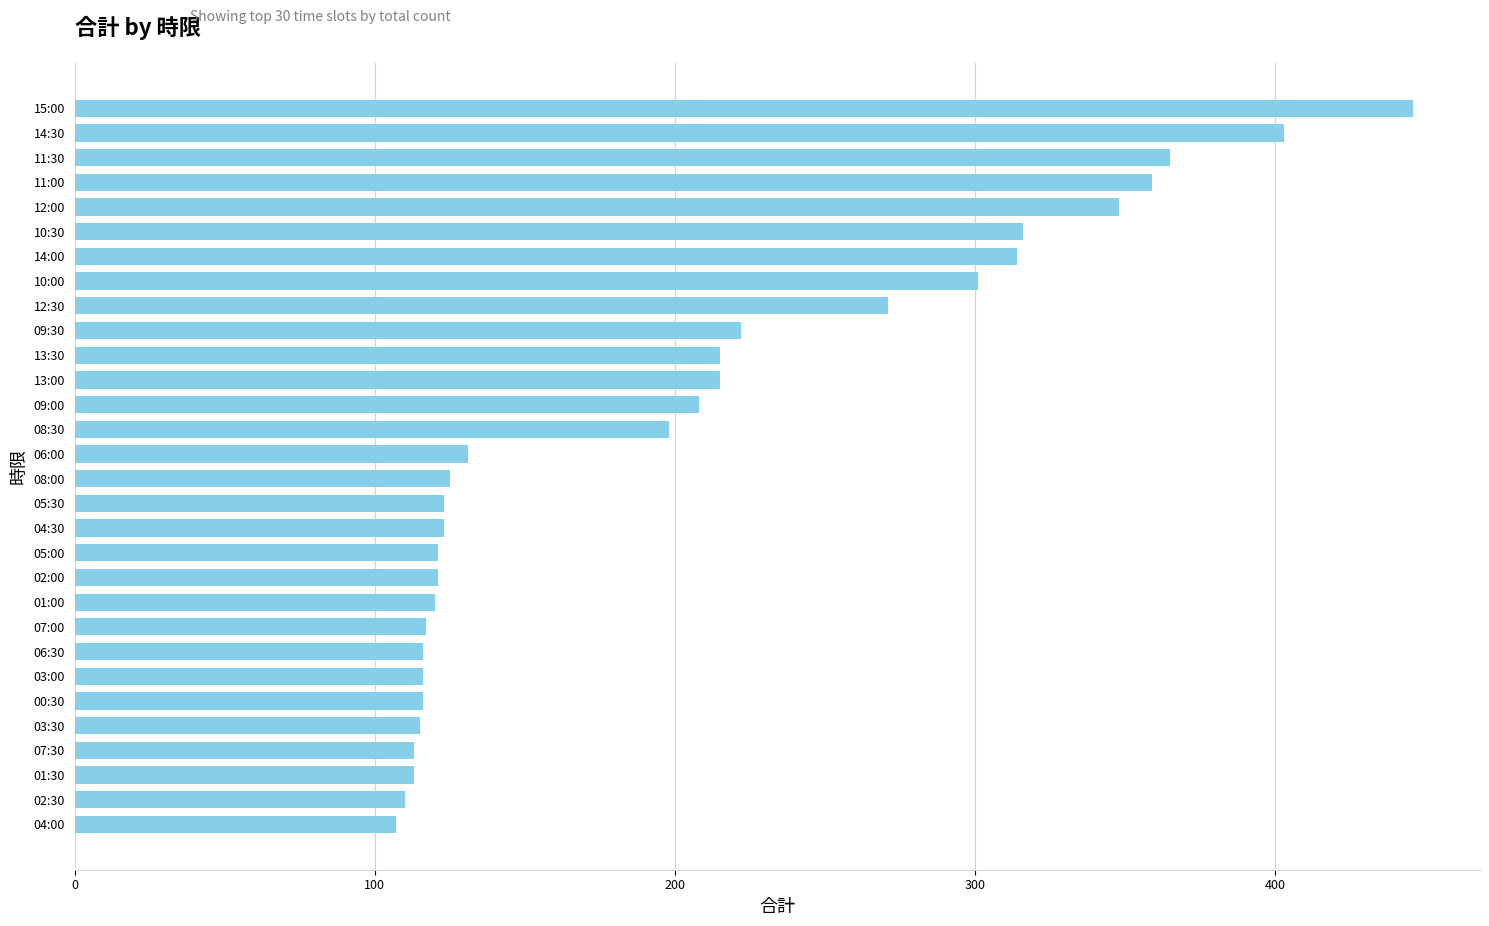

Is it true that the value at 03:30 is 60?

False